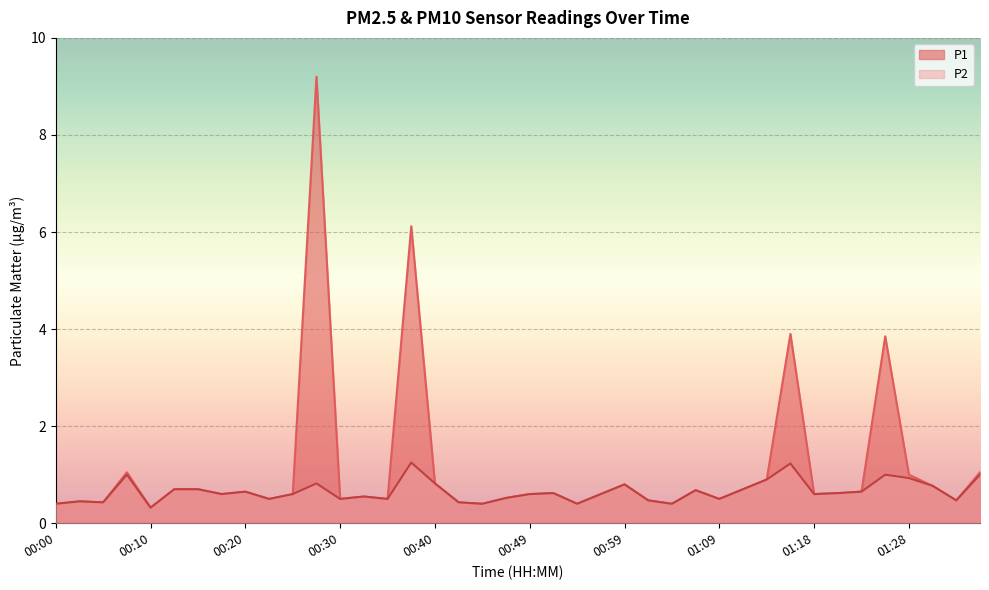

What are all the series names shown in the legend?

P1, P2